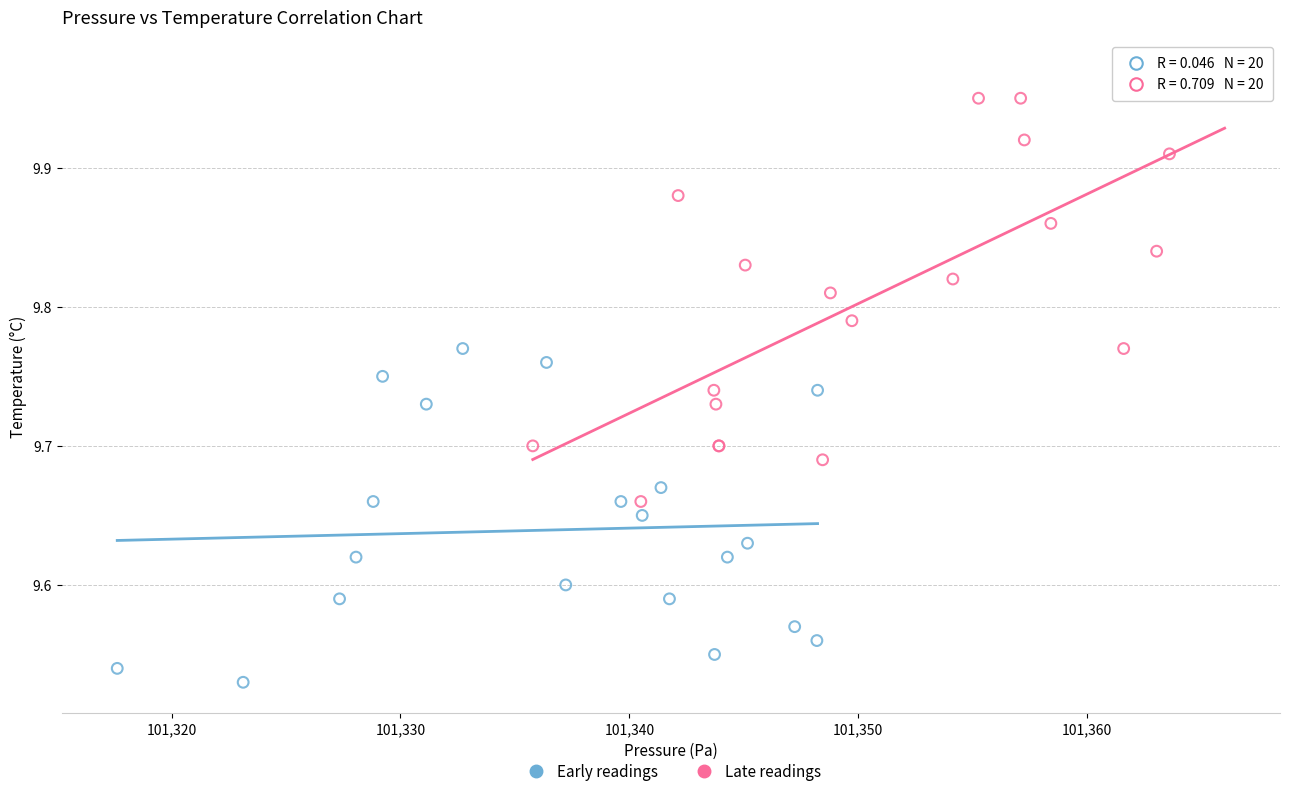

Which series contains the highest Y value?

Late readings